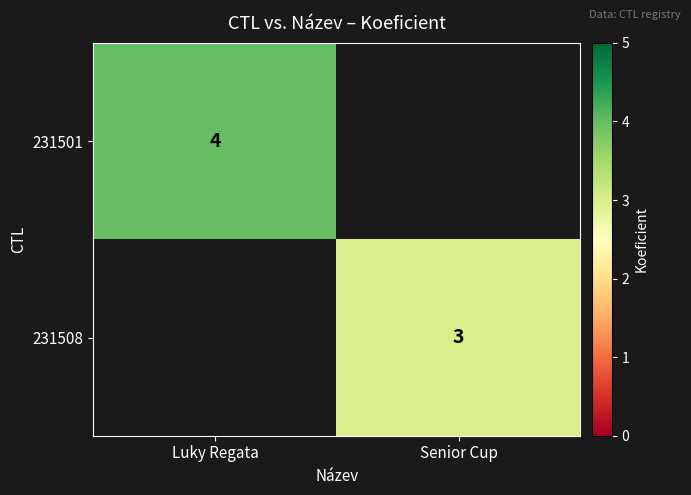

The 231508 series shows 4 at Senior Cup. True or false?

False